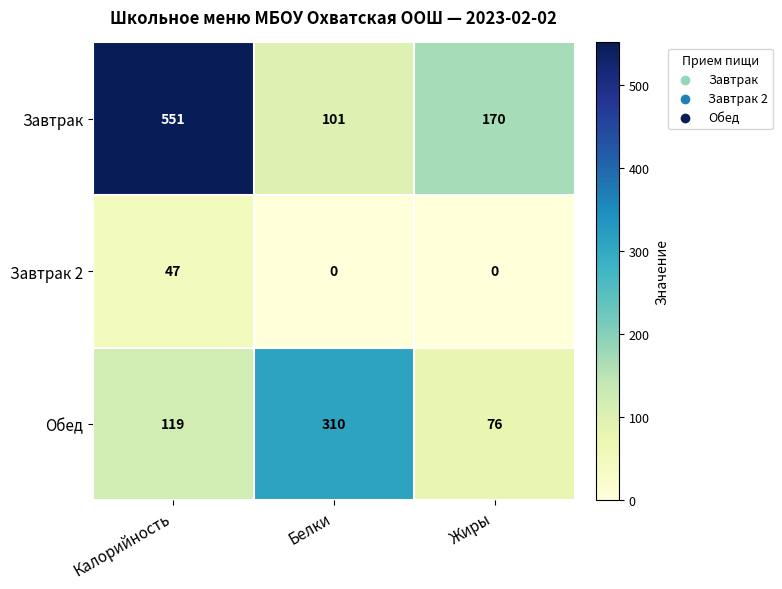

Which series has the largest total across all categories?

Завтрак